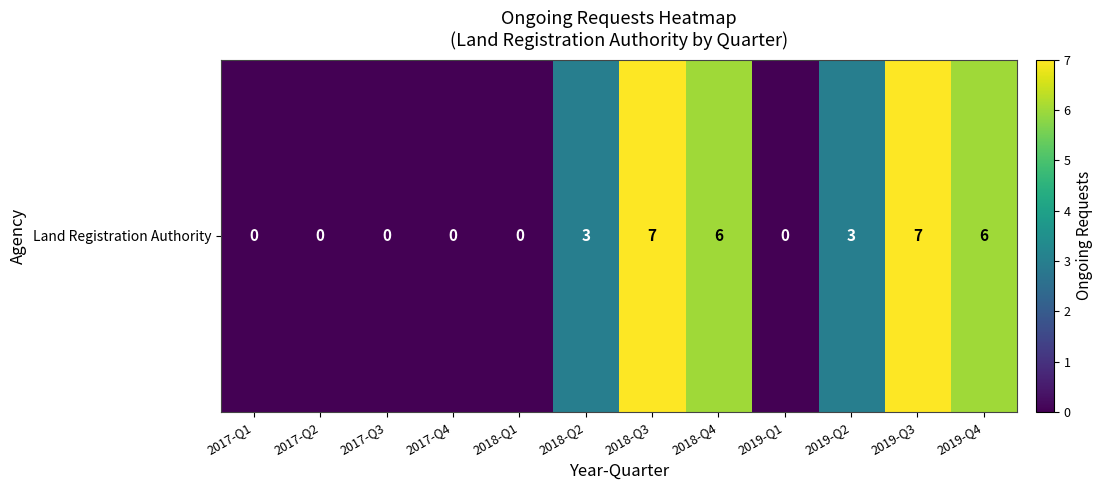

True or false: the data shows 10 at 2018-Q4.

False